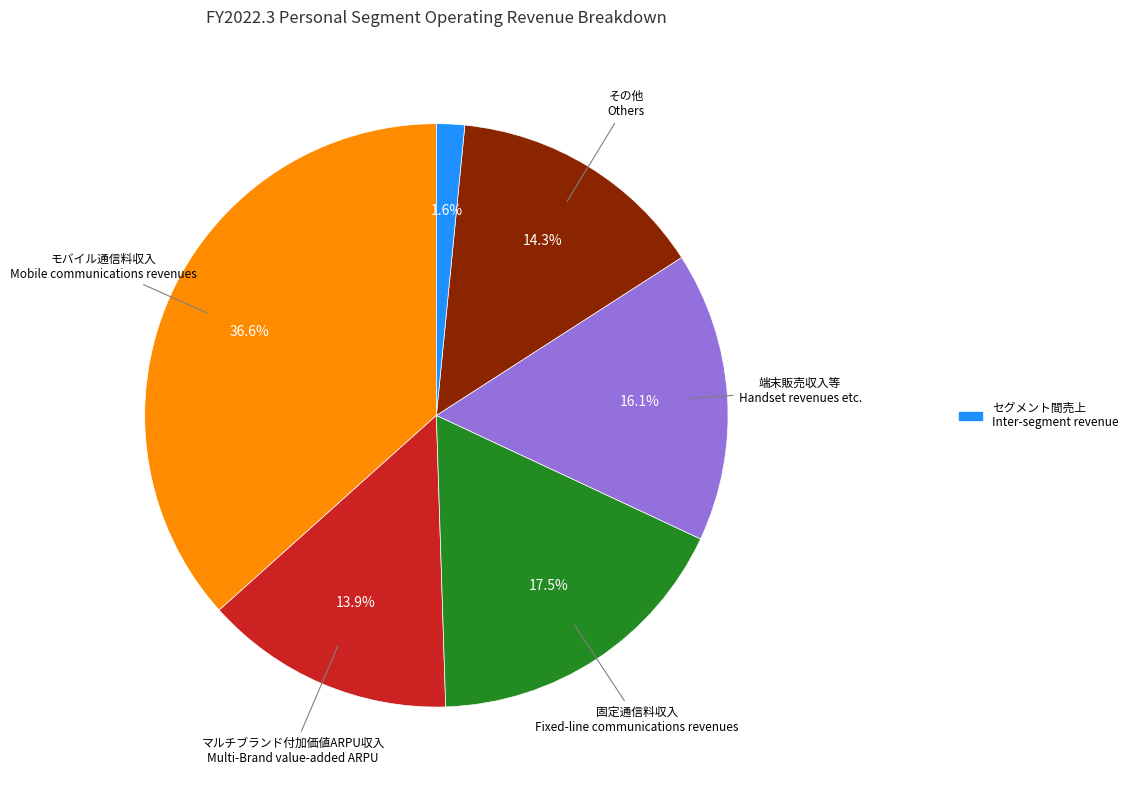

How many slices are in this pie chart?

6